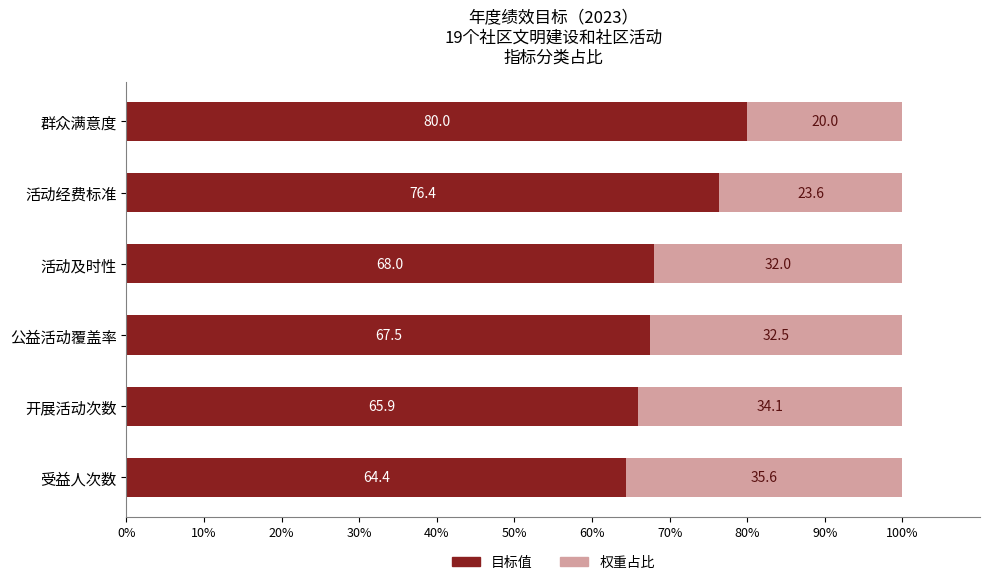

What is the total value across all series at 开展活动次数?

100.0